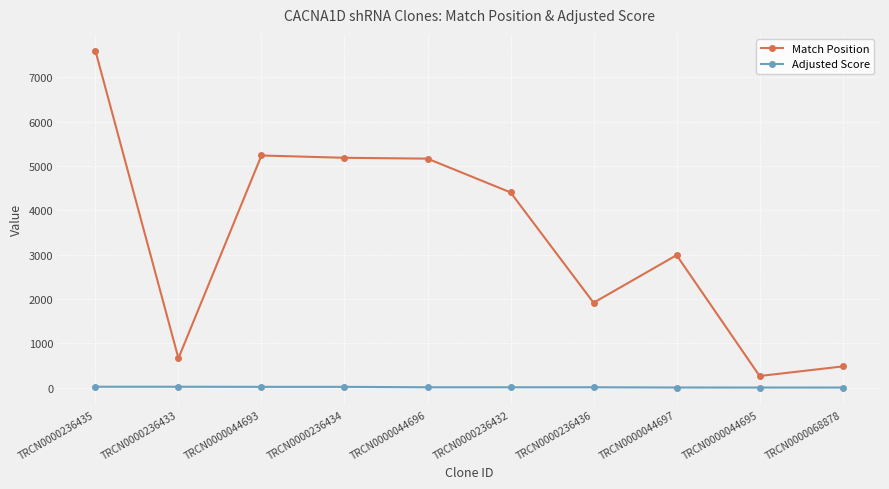

What is the difference between the maximum and minimum values in the Match Position series?

7334.0